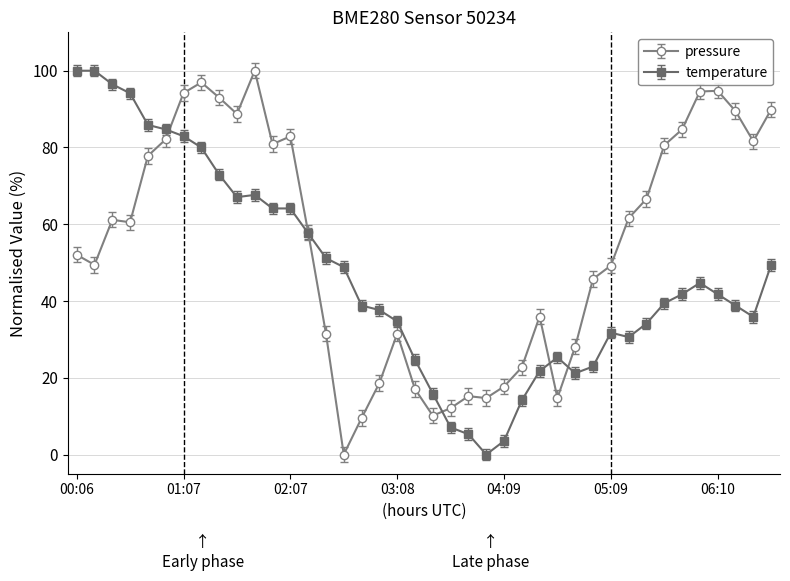

True or false: pressure and temperature intersect in this chart.

True